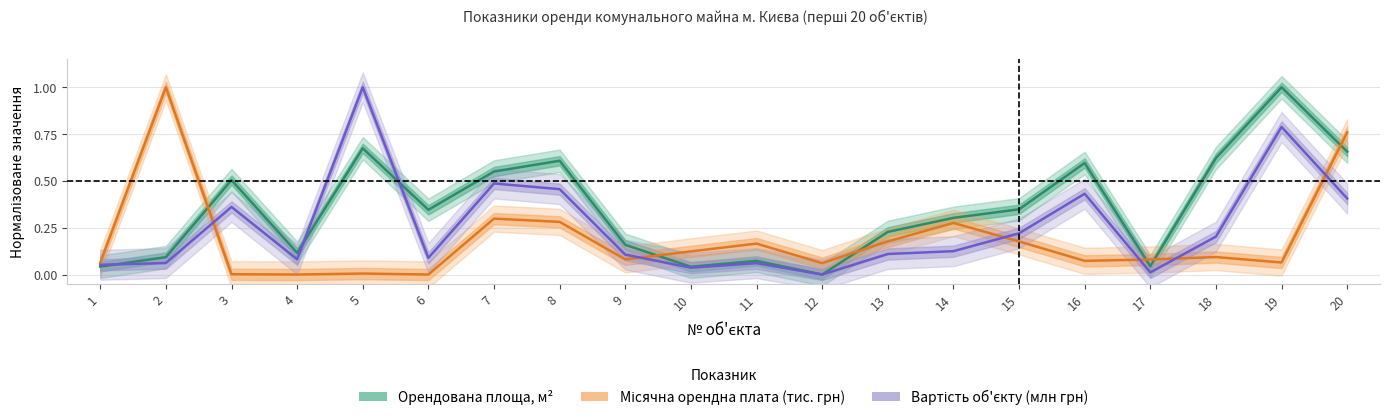

How many times do Орендована площа, м.кв. and Місячна орендна плата, грн (тис.) cross each other?

6